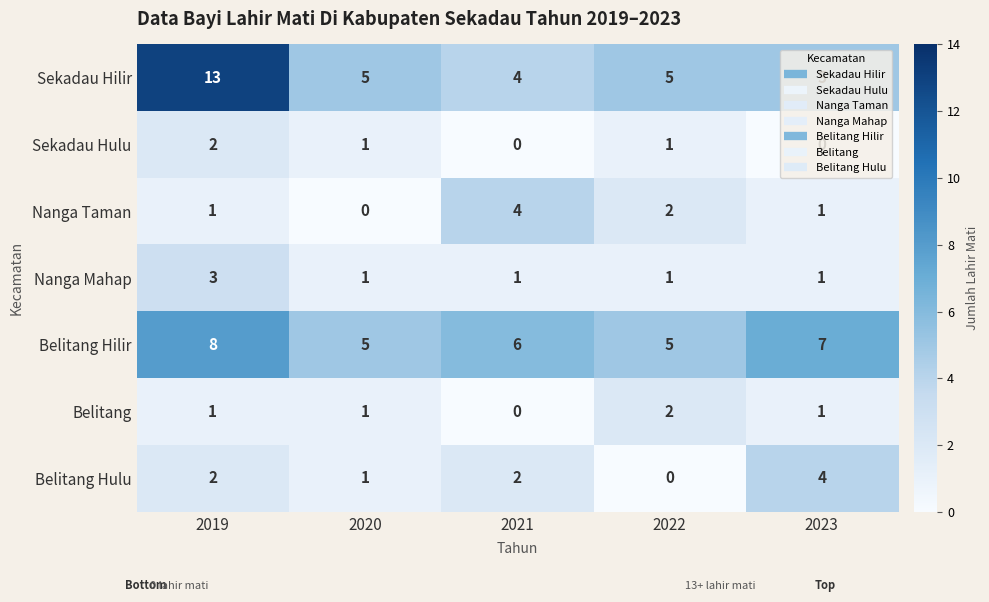

How many series are shown in this chart?

7